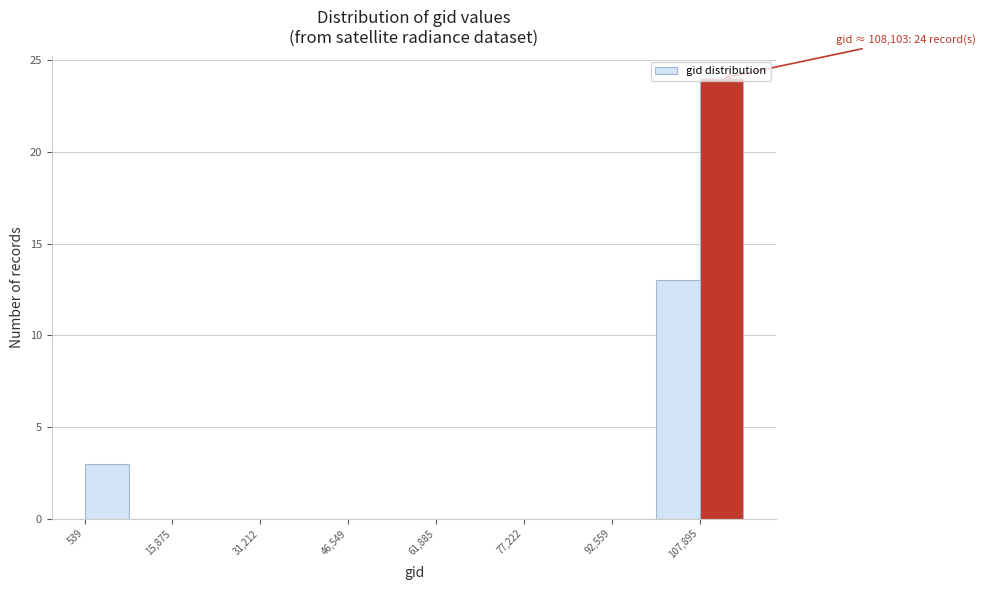

Around what value on the x-axis is the tallest bar? Give the approximate position of its centre, as read against the axis.

112000